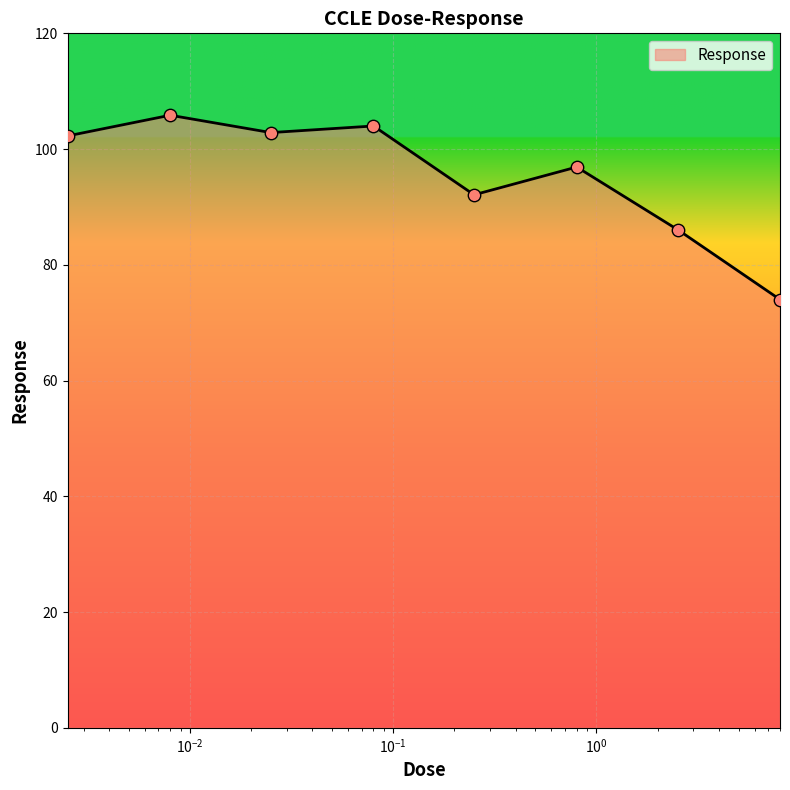

What is the difference between the second highest and minimum values?

30.0